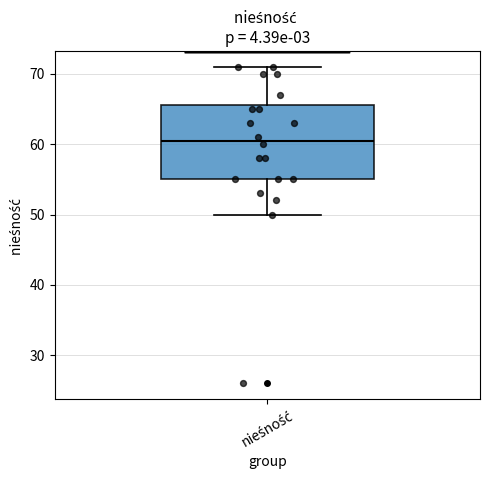

Transcribe this box plot: give where the median line is, the range the box spans, and where the two whiskers end, as read against the y-axis. The values are not printed on the chart, so give them approximately, as read against the axis.

median 61, box 55 to 66, whiskers 50 to 71